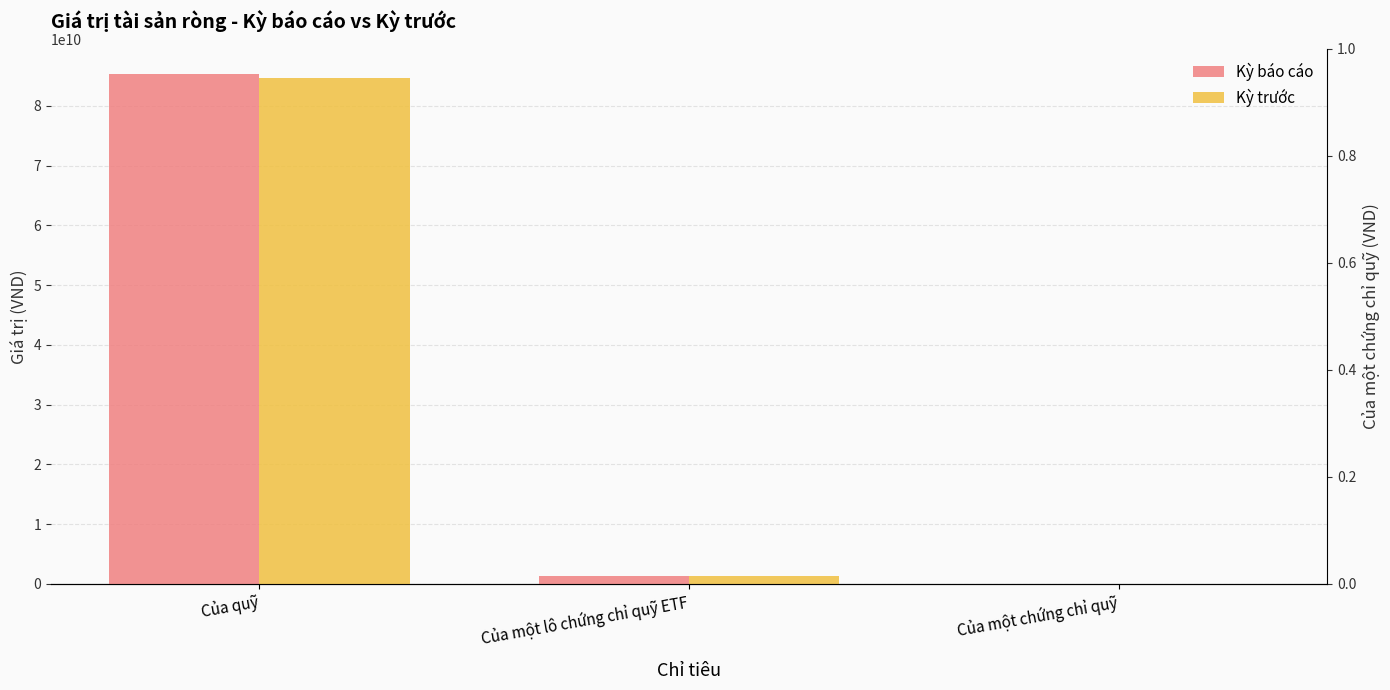

What is the total value across all series at Của một chứng chỉ quỹ?

26137.2